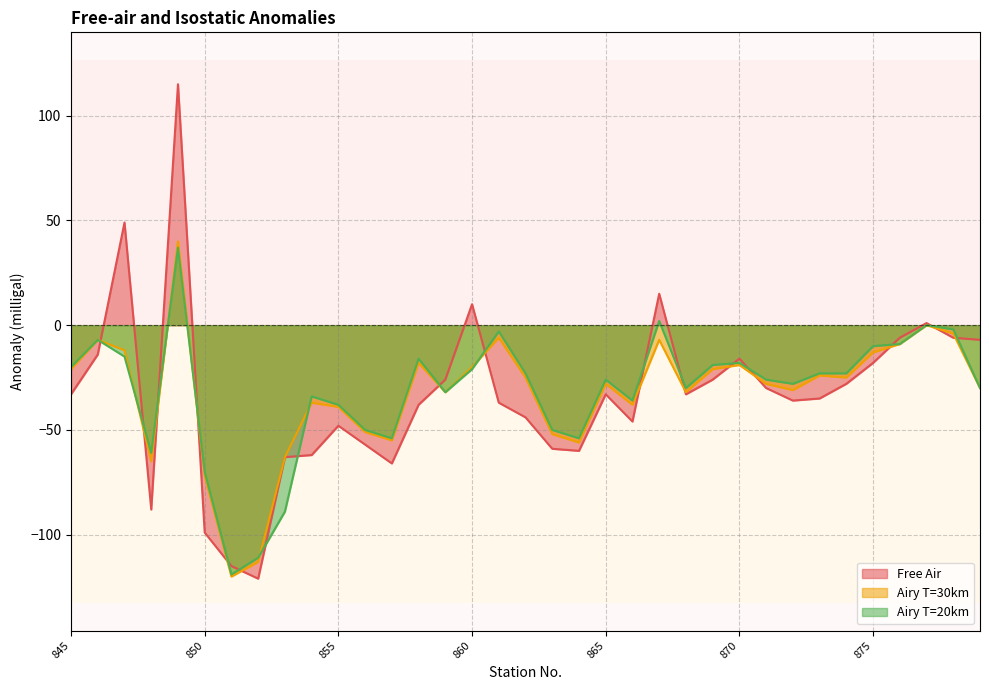

Rank the categories by Airy T=30km value from lowest to highest.

851, 852, 850, 848, 853, 864, 857, 863, 856, 855, 866, 854, 859, 868, 872, 880, 865, 871, 862, 874, 873, 845, 869, 860, 870, 858, 875, 847, 876, 846, 867, 861, 878, 877, 849